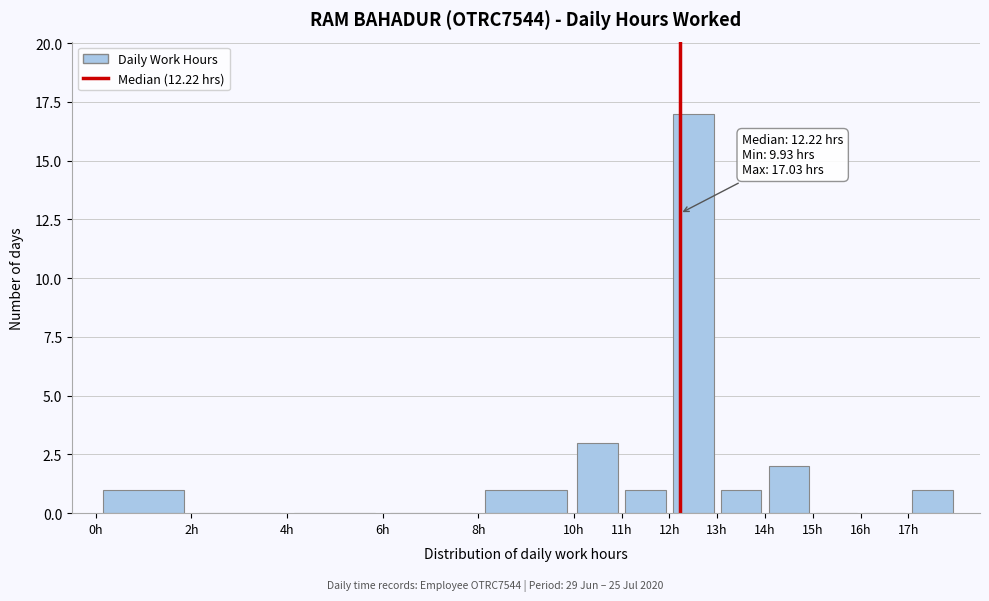

Which range on the x-axis has the tallest bar?

12 to 13